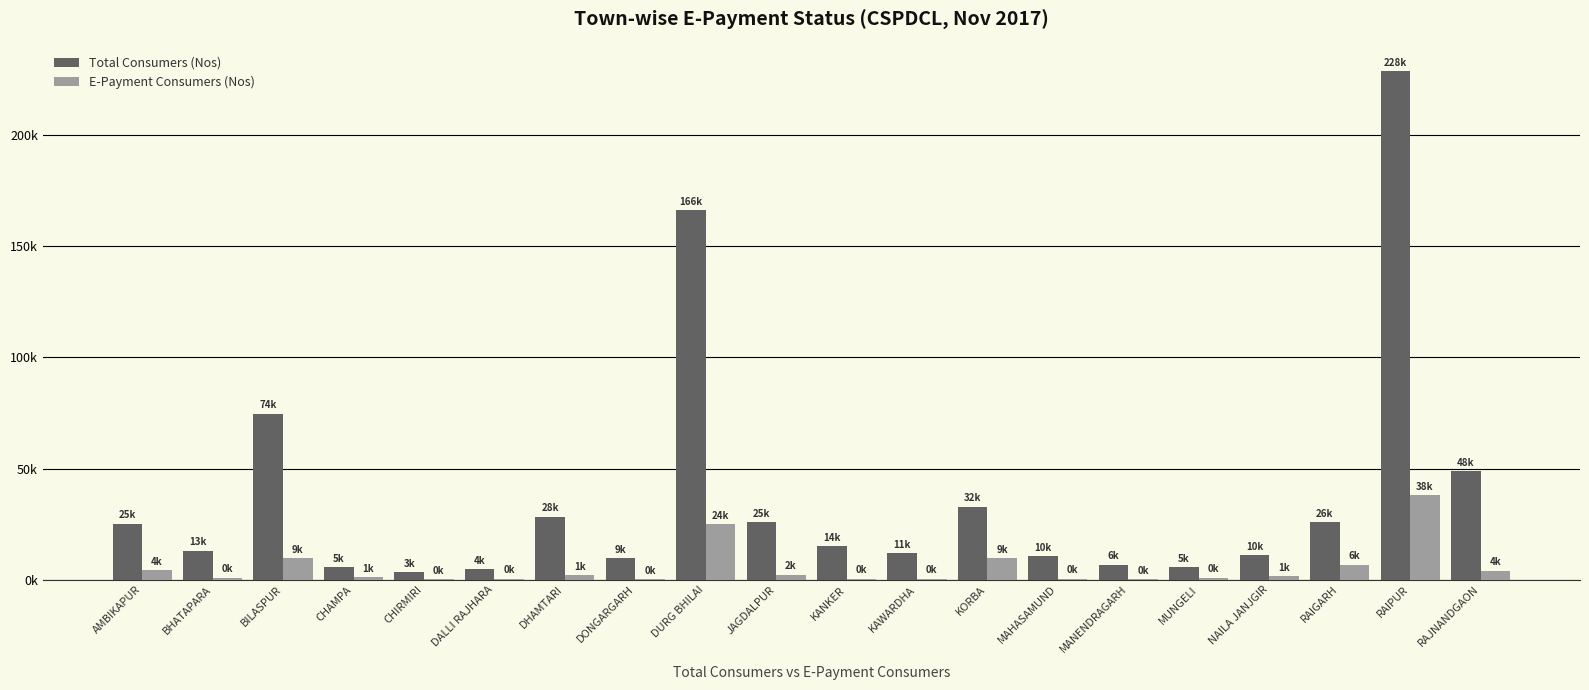

What is the value of the E-Payment Consumers (Nos) bar at the 16th from the left?

959